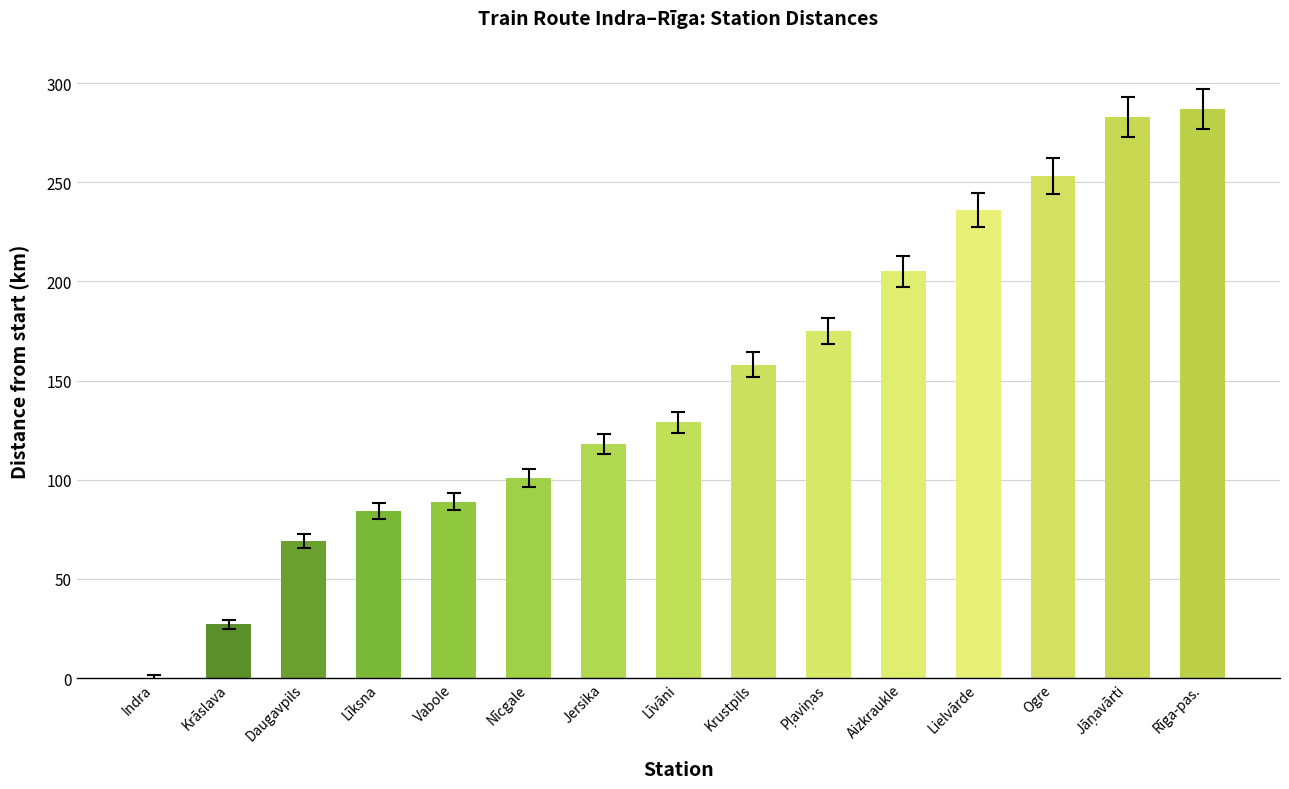

What is the average value?

148